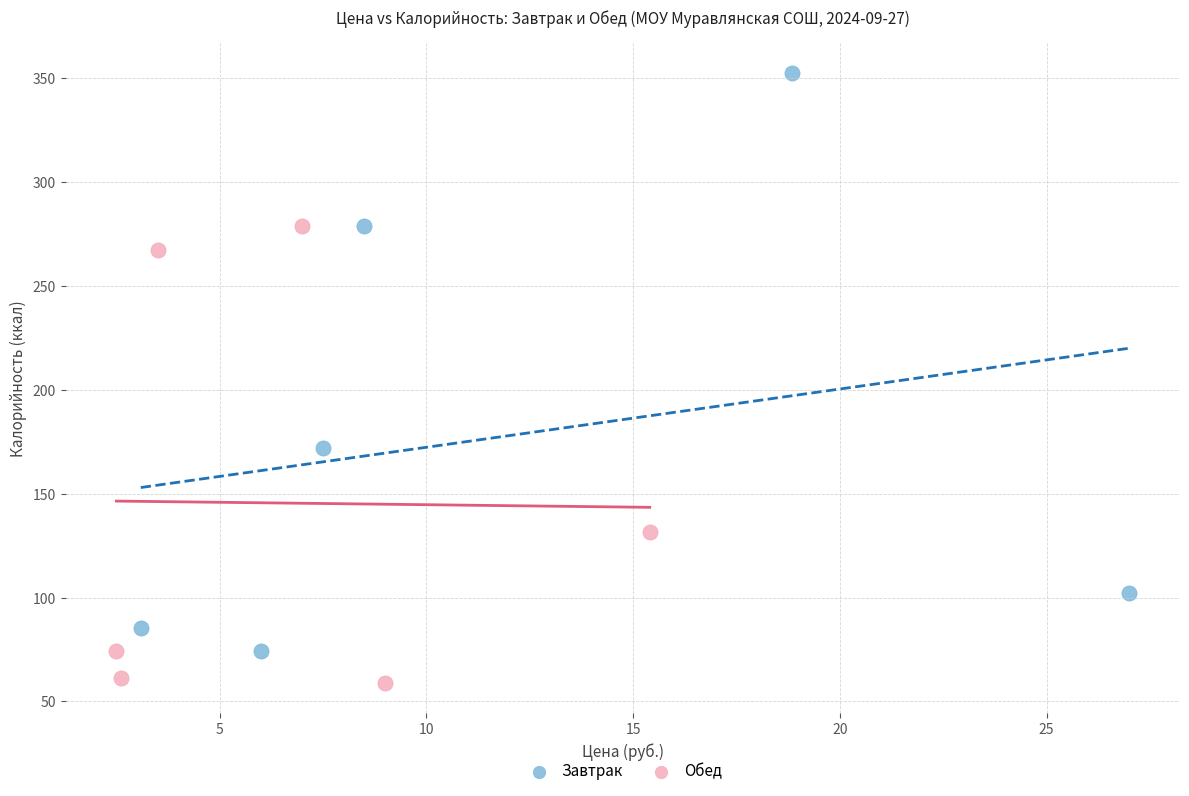

What are all the series names shown in the legend?

Завтрак, Обед